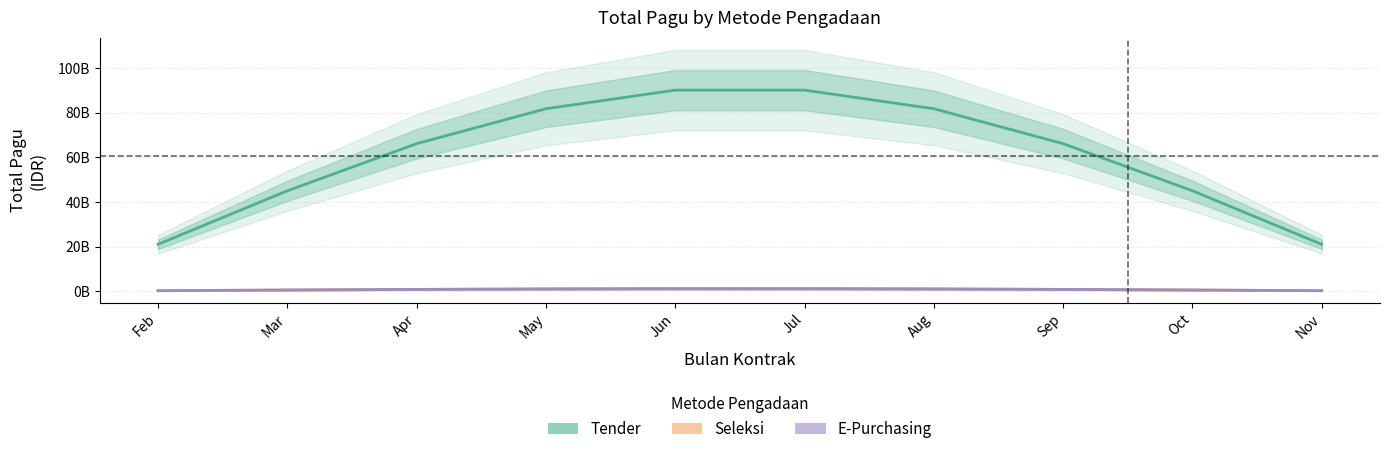

What is the difference between the Seleksi values at Sep and Aug?

198089209.0